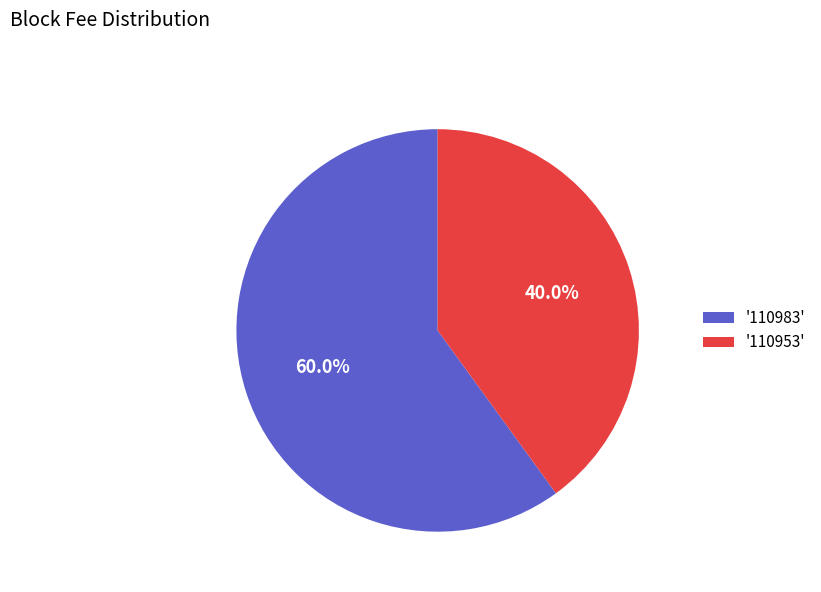

What percentage do '110983' and '110953' together represent?

100.0%